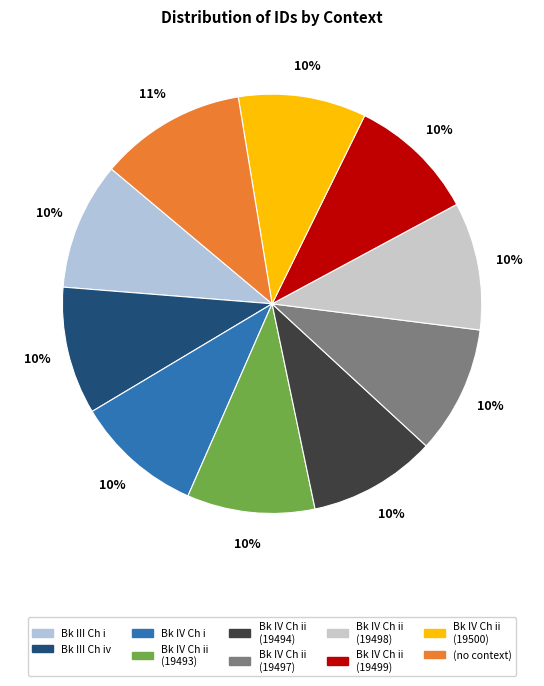

How many segments does this pie chart have?

10